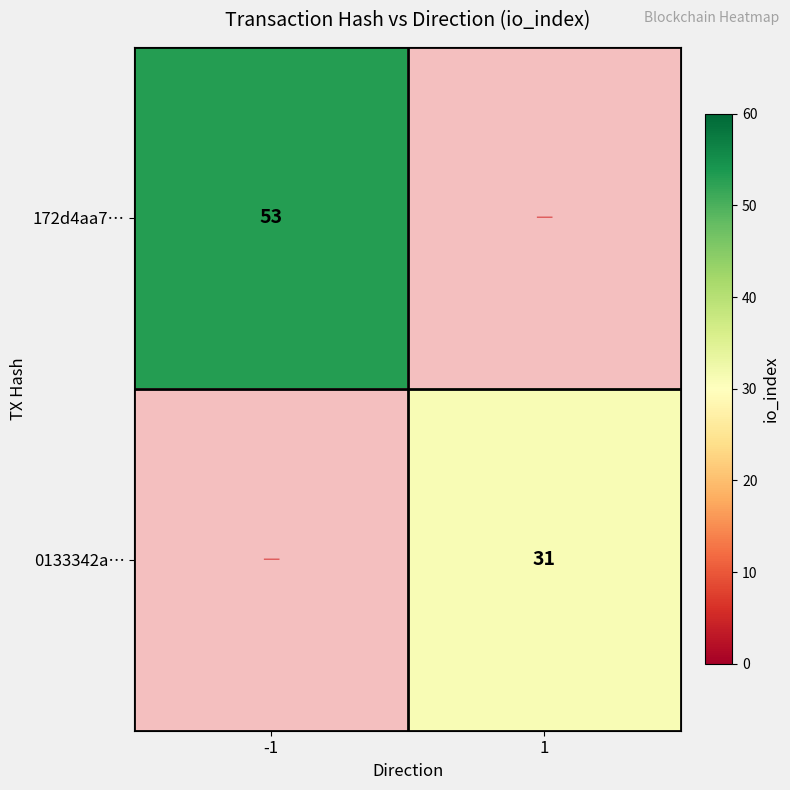

Between 1 and -1, which is larger?

-1